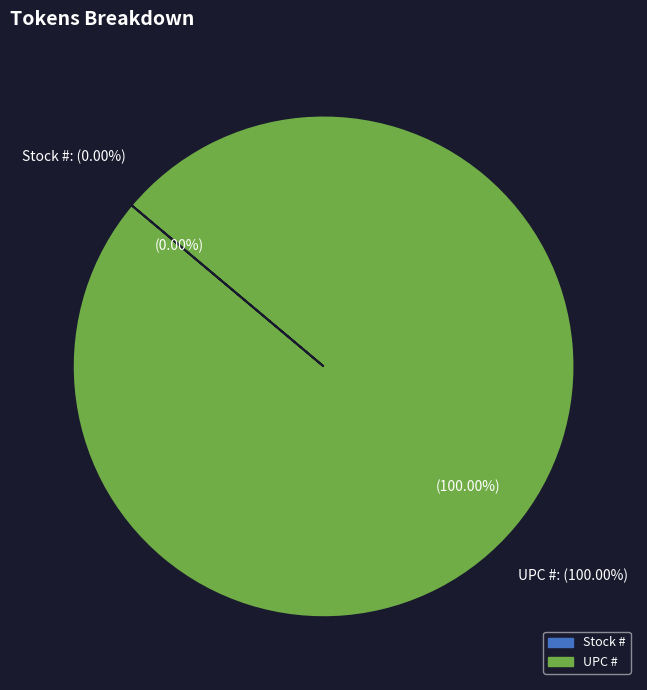

What is the smallest slice in the pie chart?

Stock #